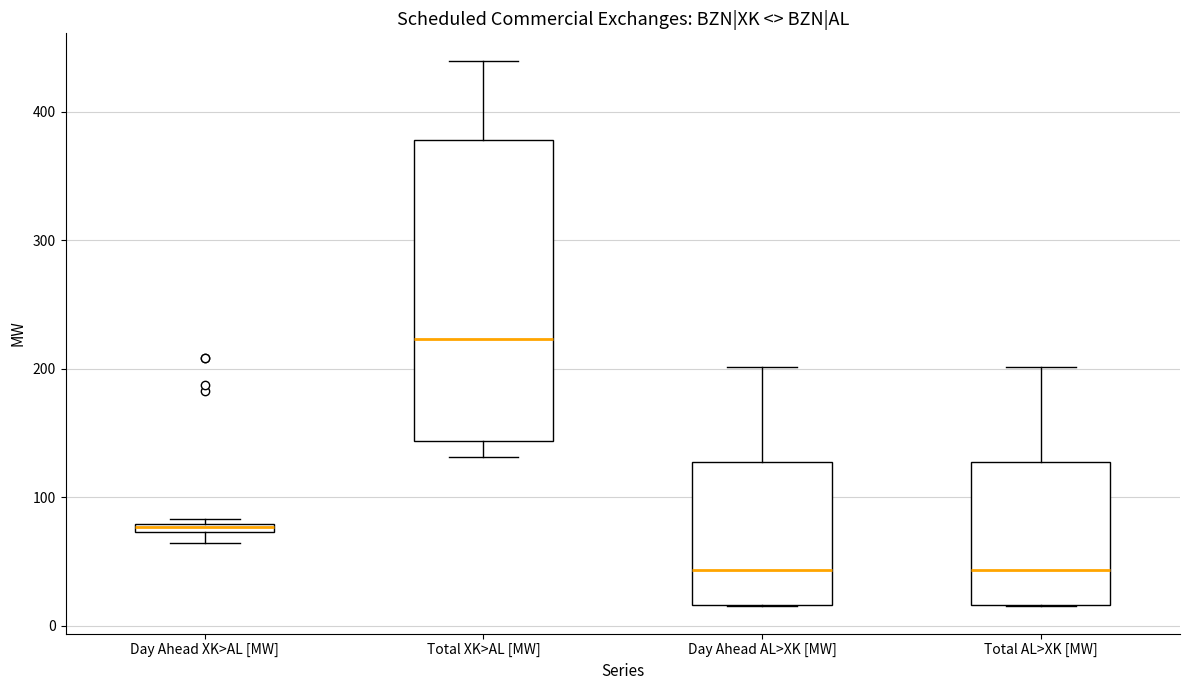

Where does the median line of the box for Total AL>XK [MW] sit on the y-axis? The values are not printed on the chart, so give them approximately, as read against the axis.

40